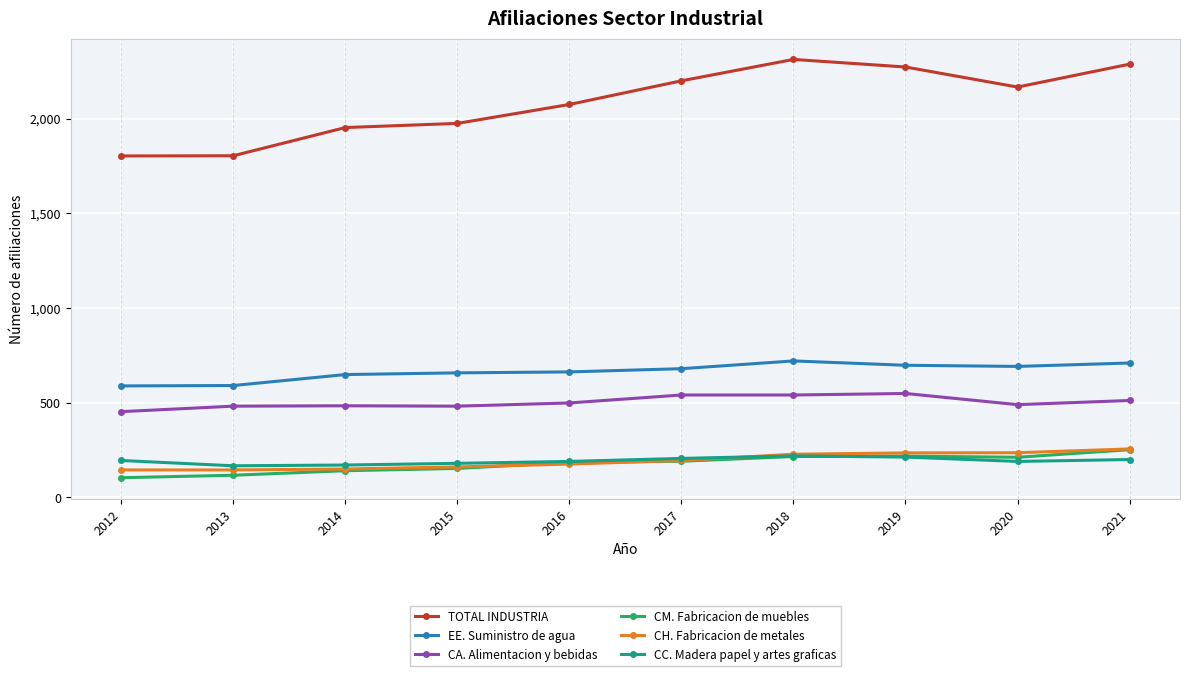

What is the minimum value shown in the chart?

103